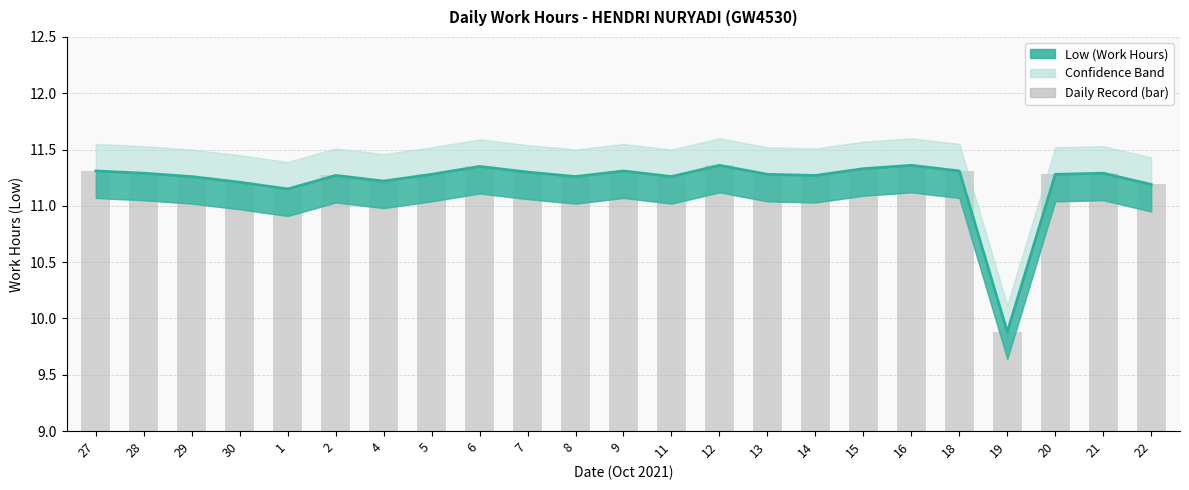

What is the value of the Low (Work Hours) bar at the 15th from the left?

11.3